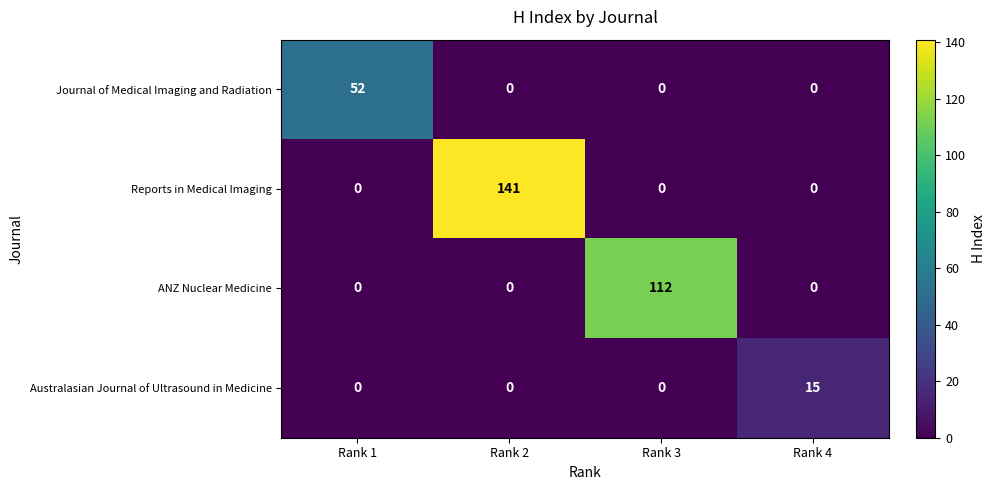

What is the greatest value displayed?

141